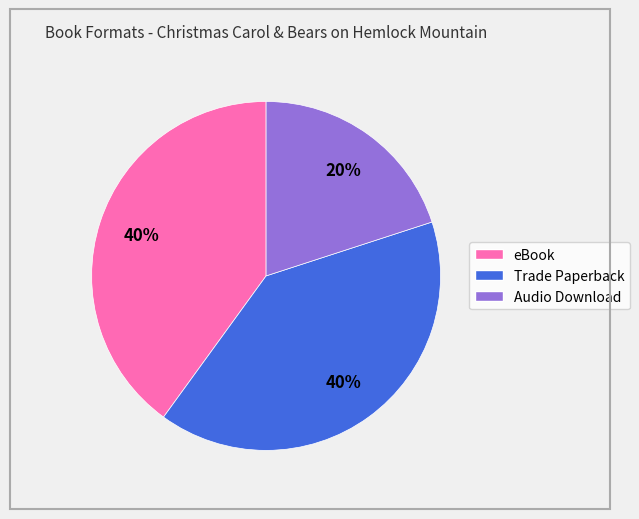

Which slice is the smallest?

Audio Download